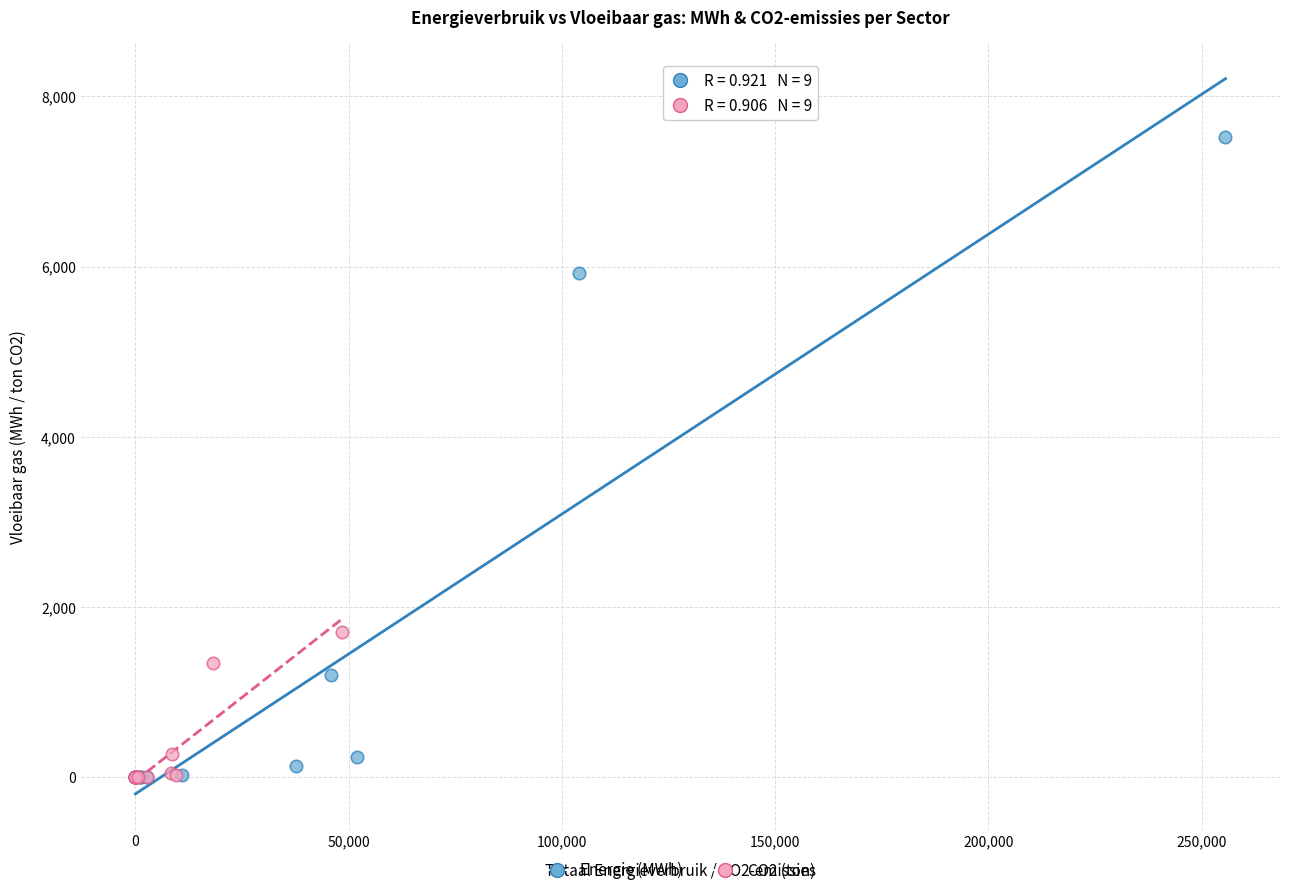

Which series has the largest Y range (max minus min)?

Energie (MWh)